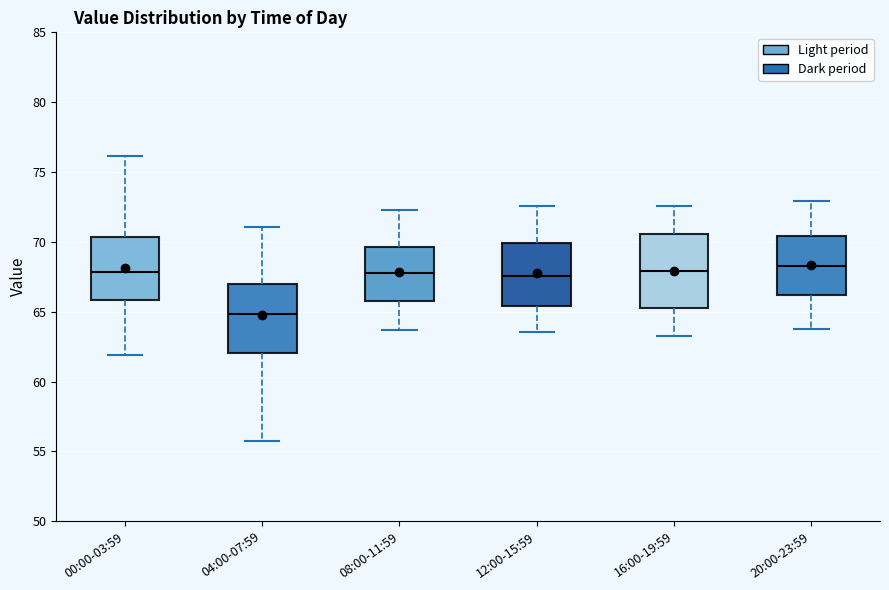

Reading left to right, transcribe this box plot: for each box, give where its median line is, the range the box spans, and where its two whiskers end, as read against the y-axis. The values are not printed on the chart, so give them approximately, as read against the axis.

00:00-03:59: median 68.0, box 66.0 to 70.5, whiskers 62.0 to 76.0
04:00-07:59: median 65.0, box 62.0 to 67.0, whiskers 56.0 to 71.0
08:00-11:59: median 67.5, box 66.0 to 69.5, whiskers 63.5 to 72.5
12:00-15:59: median 67.5, box 65.5 to 70.0, whiskers 63.5 to 72.5
16:00-19:59: median 68.0, box 65.0 to 70.5, whiskers 63.0 to 72.5
20:00-23:59: median 68.5, box 66.0 to 70.5, whiskers 63.5 to 73.0